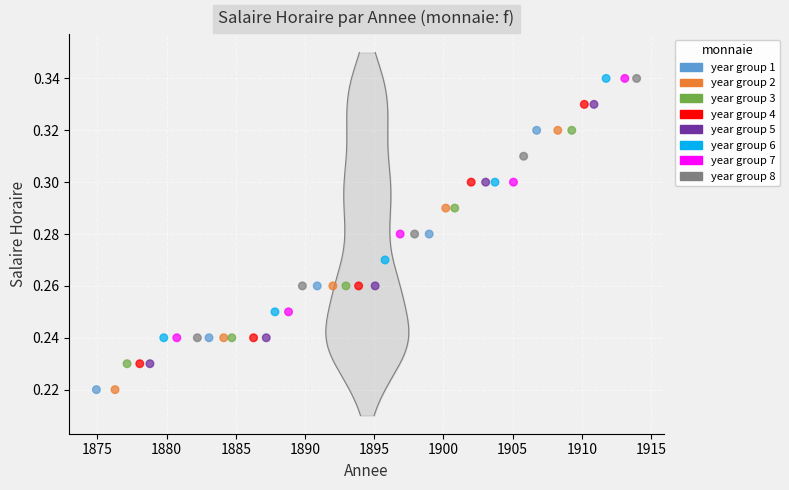

What is the range of X values (max minus min)?

39.0